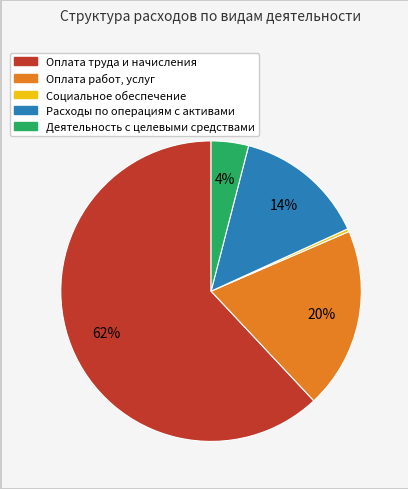

To the nearest percent, what is the average slice percentage?

20%